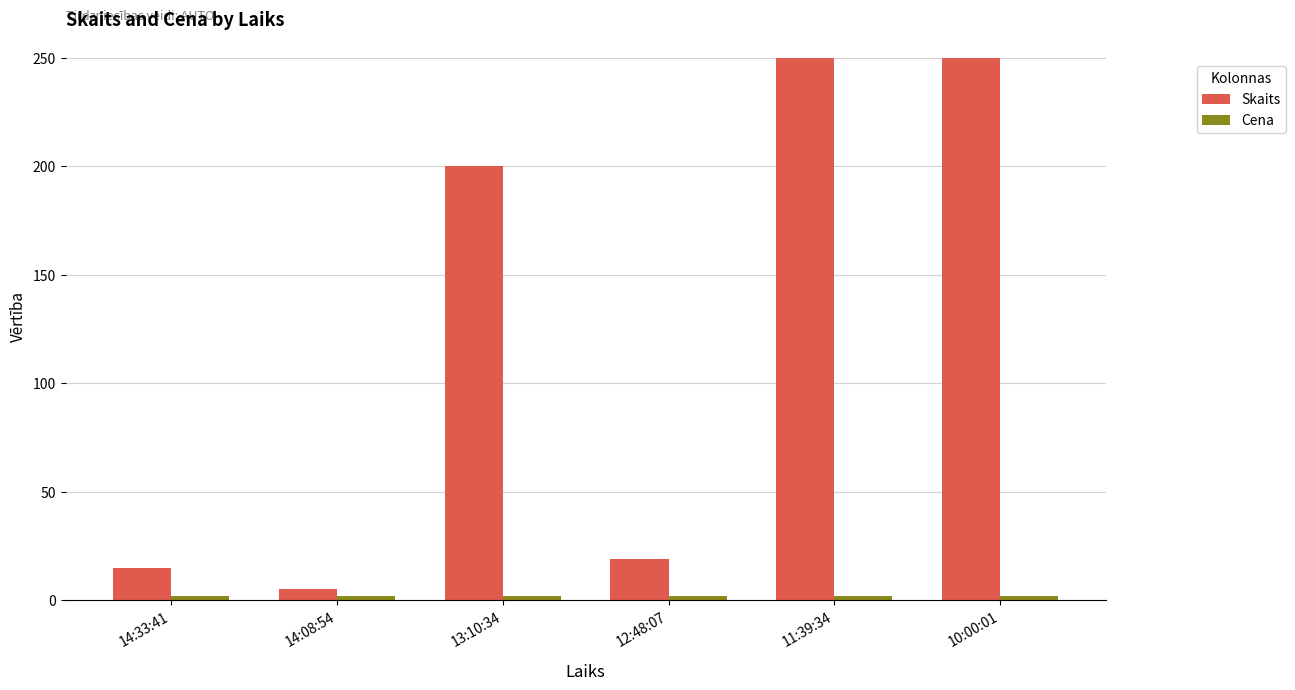

The value of Skaits at 11:39:34 is 250.0. True or false?

True